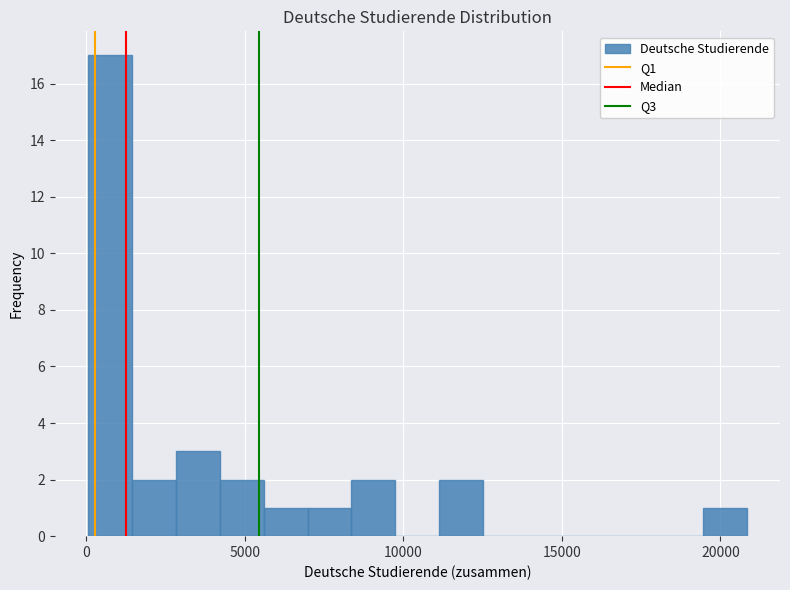

Around what value on the x-axis is the tallest bar? Give the approximate position of its centre, as read against the axis.

500